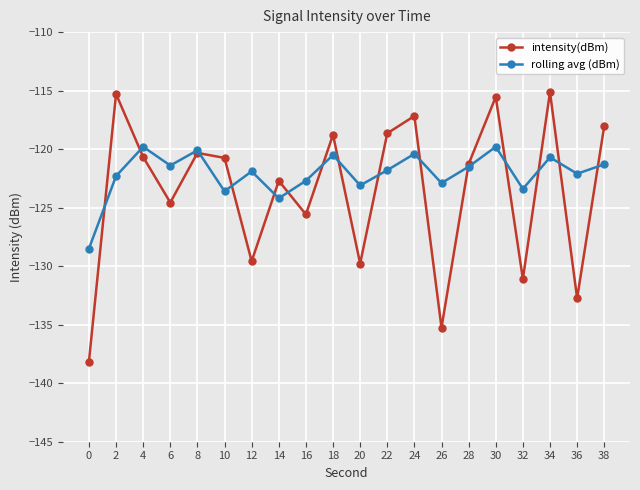

Where is intensity(dBm) nearest to the value -126?

16